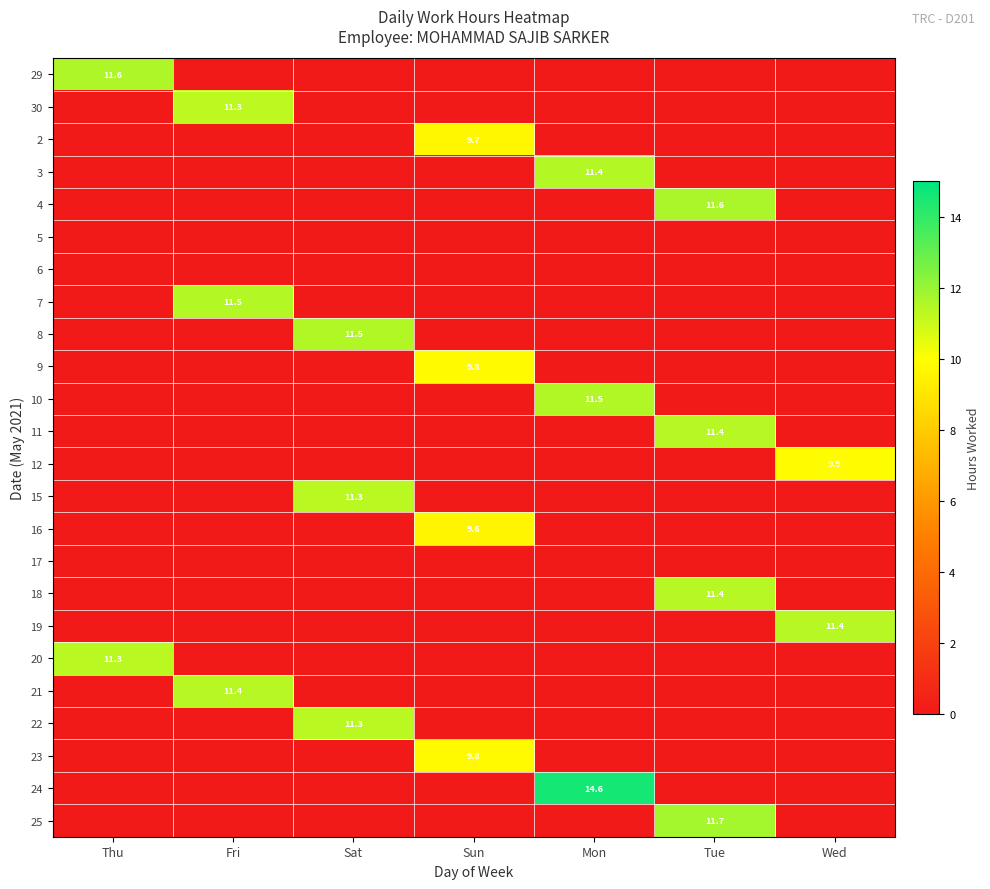

True or false: 18 has a value of 6.3 at Tue.

False